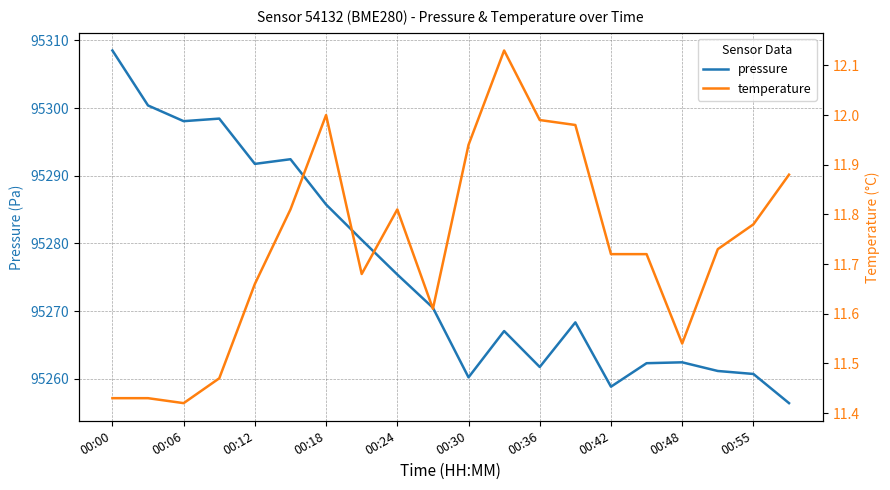

Count the number of data series in this chart.

2